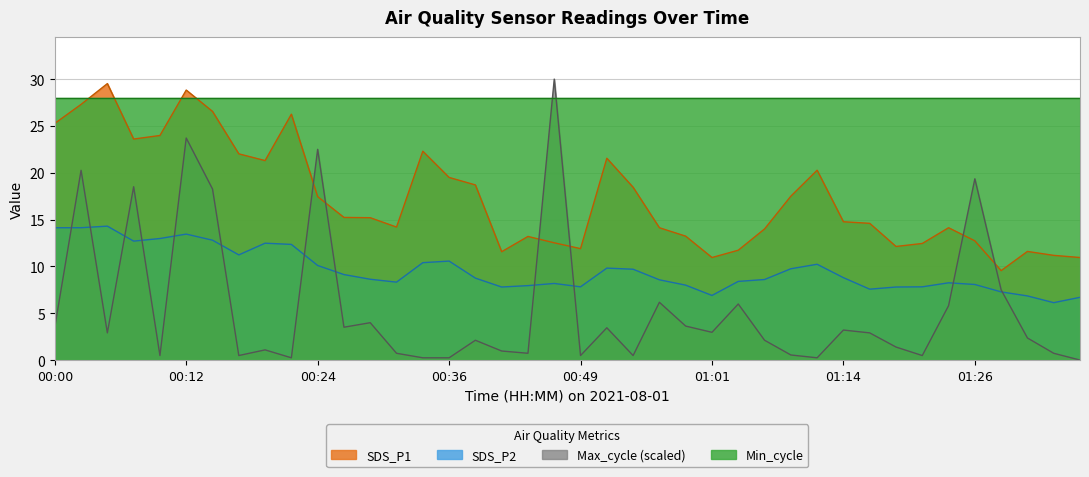

List the labels in order of Max_cycle value, smallest first.

01:37, 00:22, 00:34, 00:36, 01:11, 00:10, 00:17, 00:49, 00:54, 01:21, 01:09, 00:32, 00:44, 01:34, 00:41, 00:19, 01:18, 00:39, 01:06, 01:31, 00:05, 01:16, 01:01, 01:14, 00:51, 00:00, 00:27, 00:58, 00:29, 01:24, 01:04, 00:56, 01:29, 00:15, 00:07, 01:26, 00:02, 00:24, 00:12, 00:46